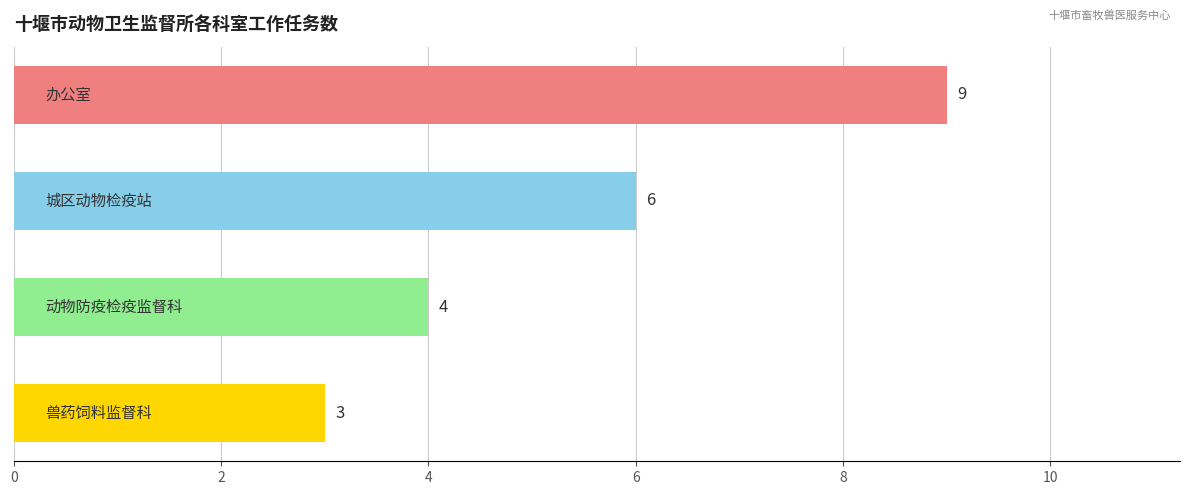

How many values are between 4 and 9?

3